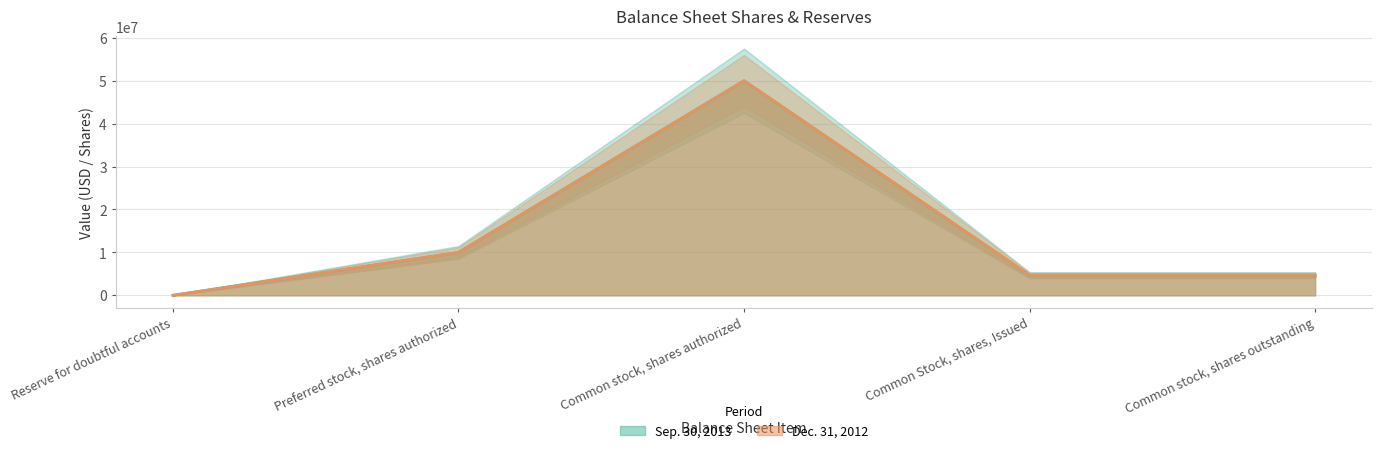

True or false: Dec. 31, 2012 and Sep. 30, 2013 cross at least once.

False